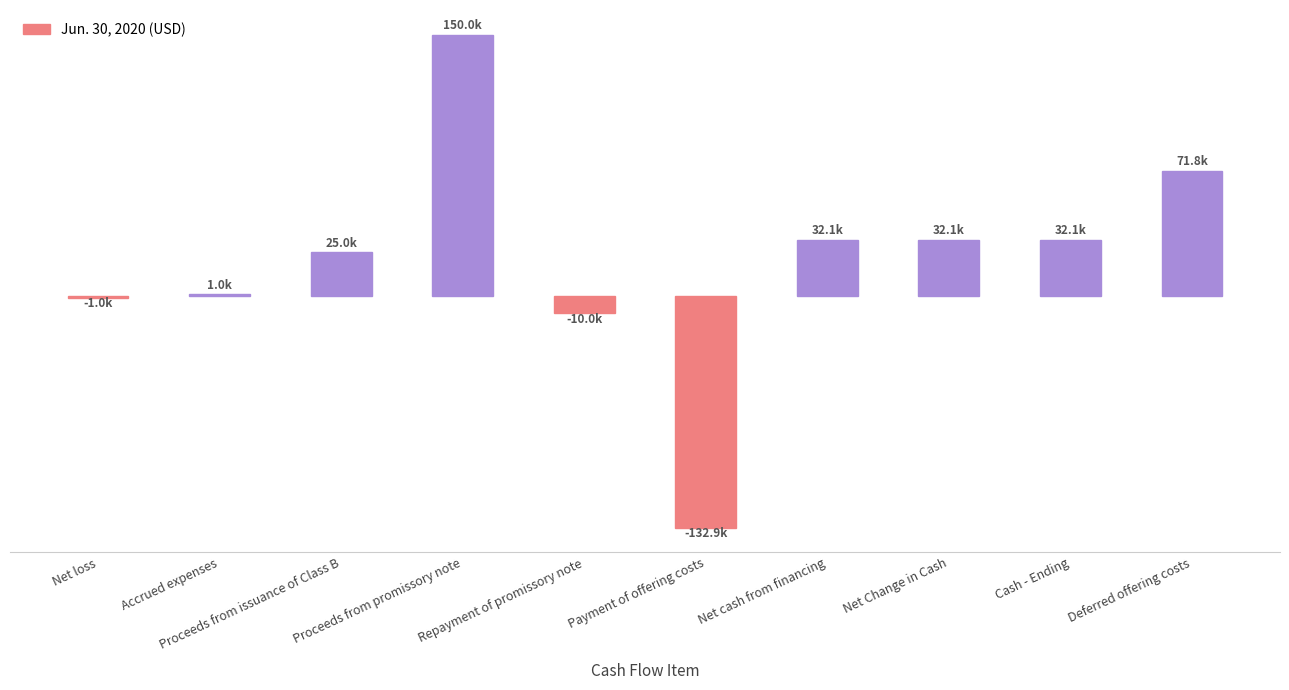

What position from the left is Repayment of promissory note?

5